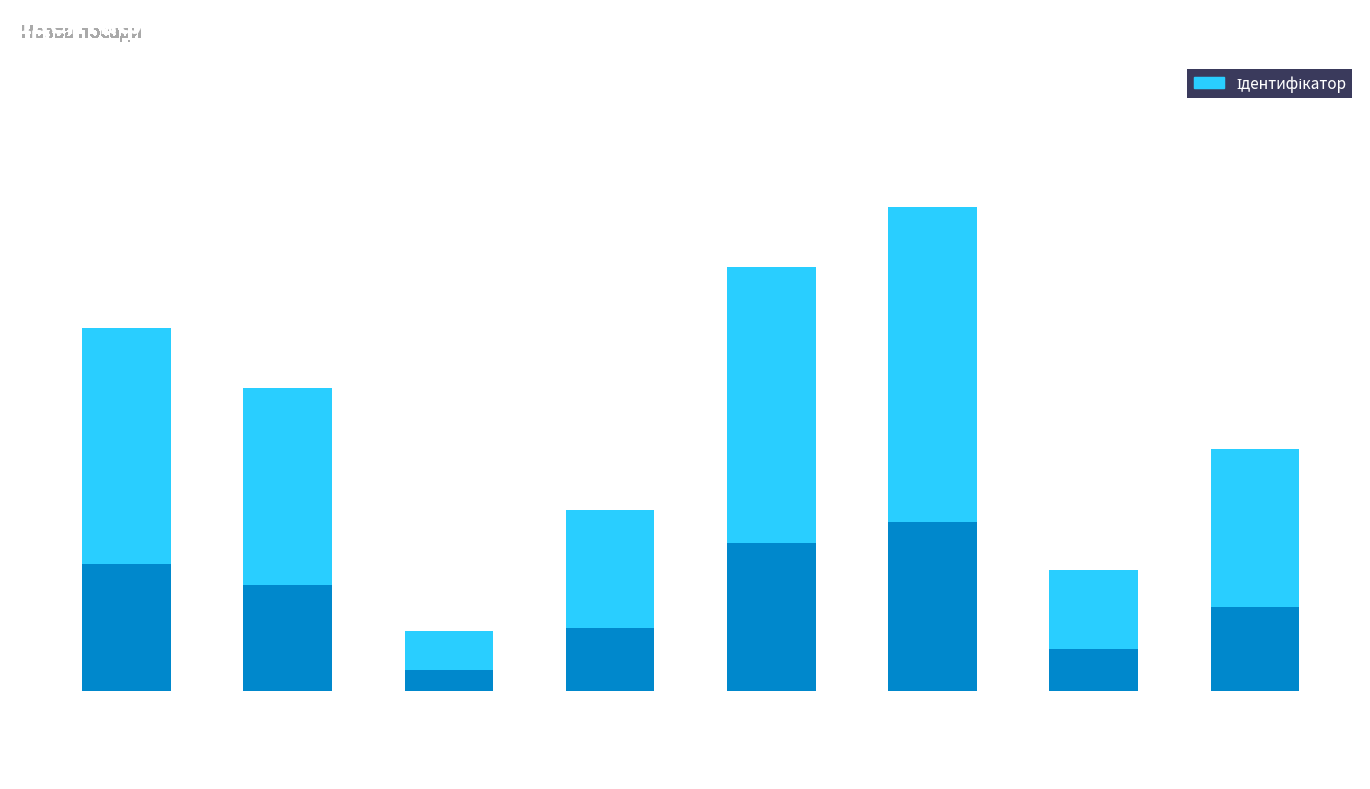

What is the ratio of the value at Генеральний директор to the value at Директор?

0.1